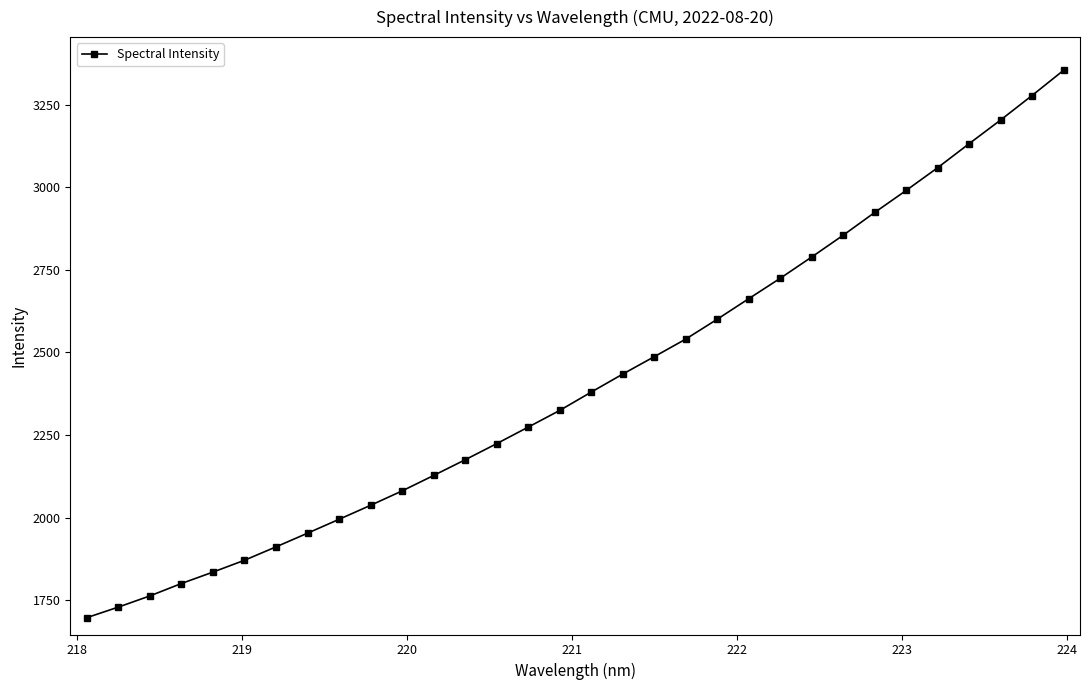

What is the sum of all values?

77212.7